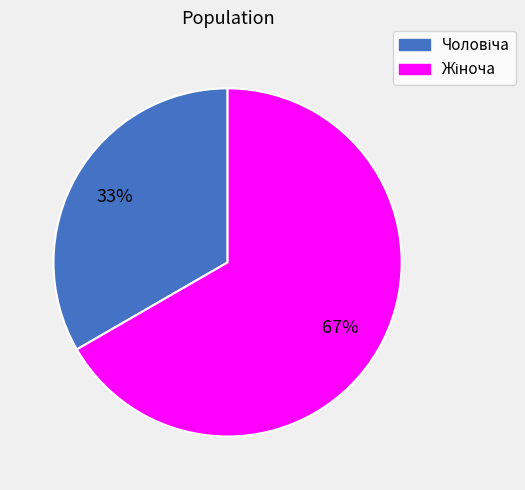

Is there a majority slice in this chart?

Yes